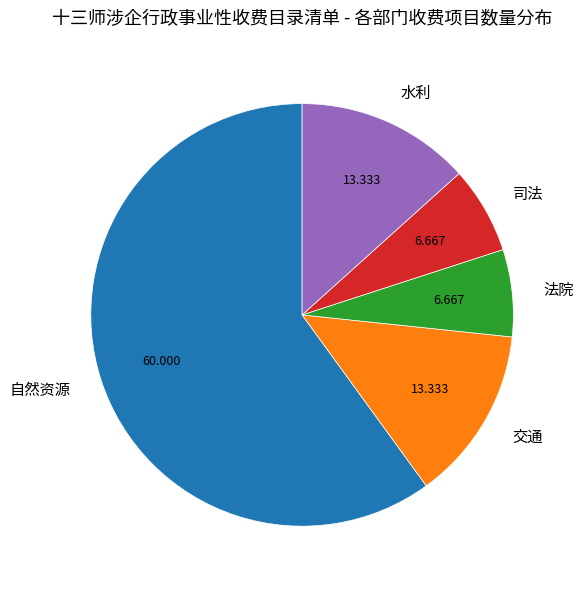

How many segments does this pie chart have?

5